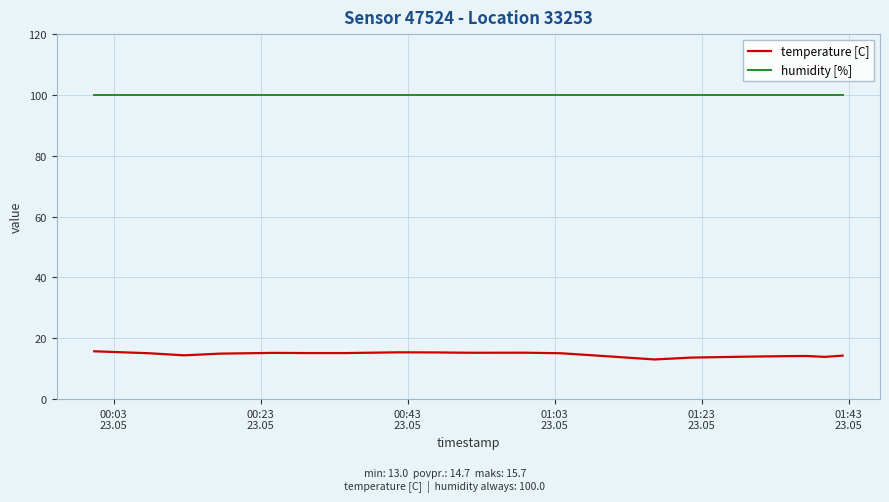

Which series has the largest total across all categories?

humidity [%]